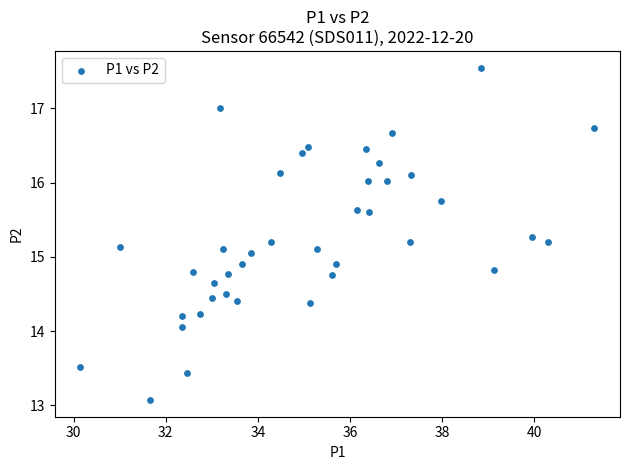

What is the range of Y values (max minus min)?

4.5